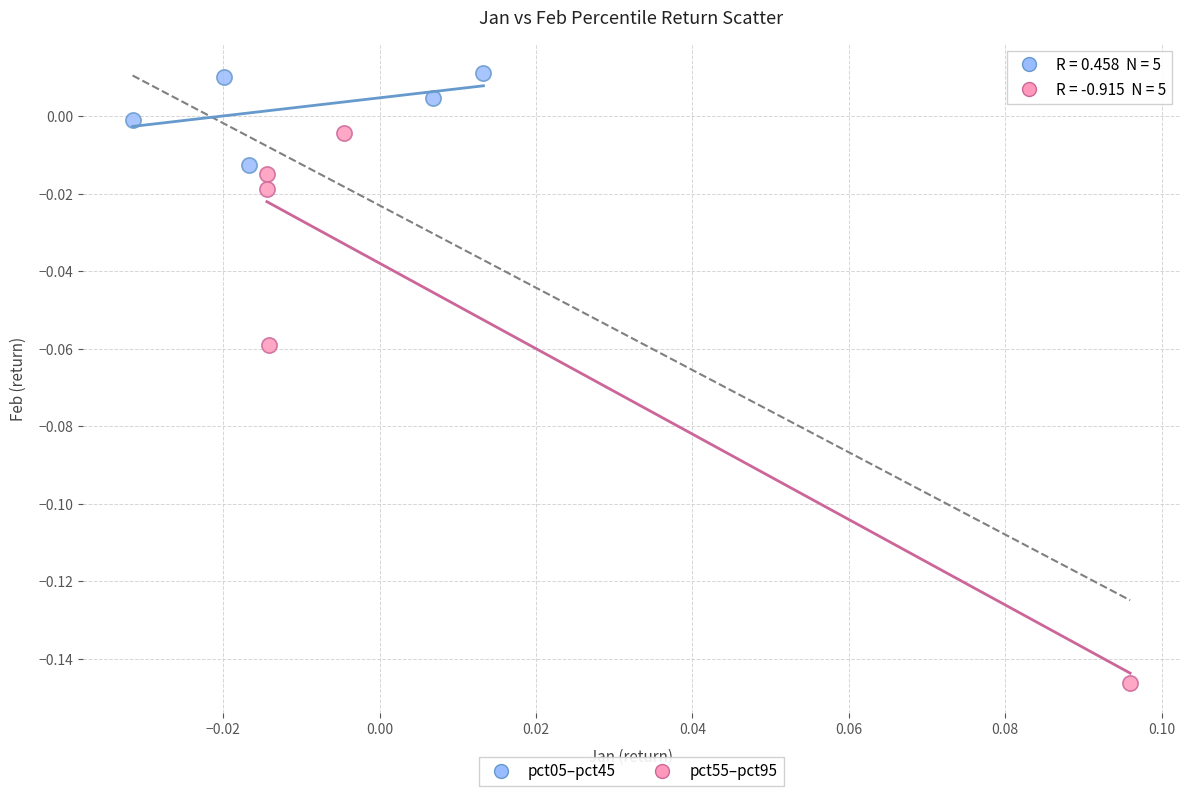

Which series contains the lowest Y value?

pct55–pct95